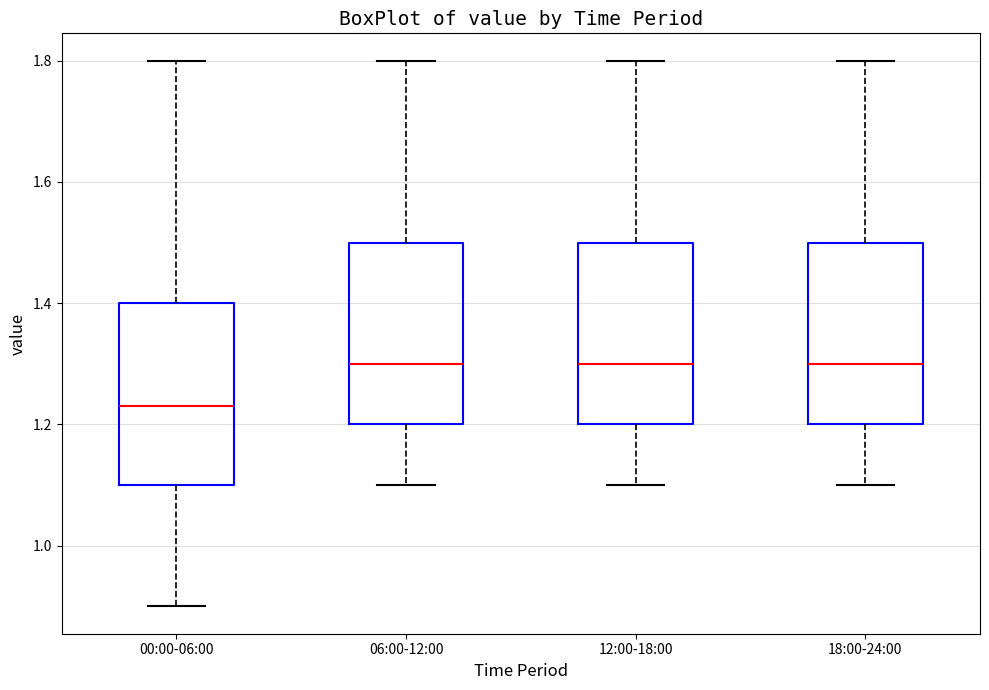

Reading left to right, read every box against the y-axis: the position of its median line, the range the box covers, and the ends of its whiskers. The values are not printed on the chart, so give them approximately, as read against the axis.

00:00-06:00: median 1.24, box 1.10 to 1.40, whiskers 0.90 to 1.80
06:00-12:00: median 1.30, box 1.20 to 1.50, whiskers 1.10 to 1.80
12:00-18:00: median 1.30, box 1.20 to 1.50, whiskers 1.10 to 1.80
18:00-24:00: median 1.30, box 1.20 to 1.50, whiskers 1.10 to 1.80